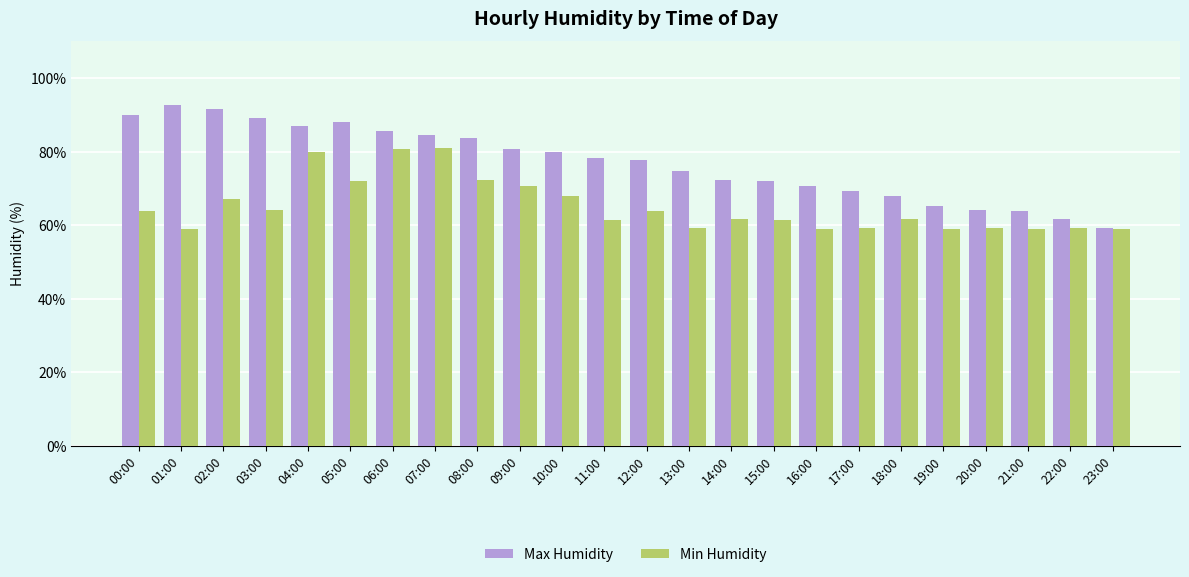

What is the value of the Min Humidity bar at the 16th from the left?

61.5